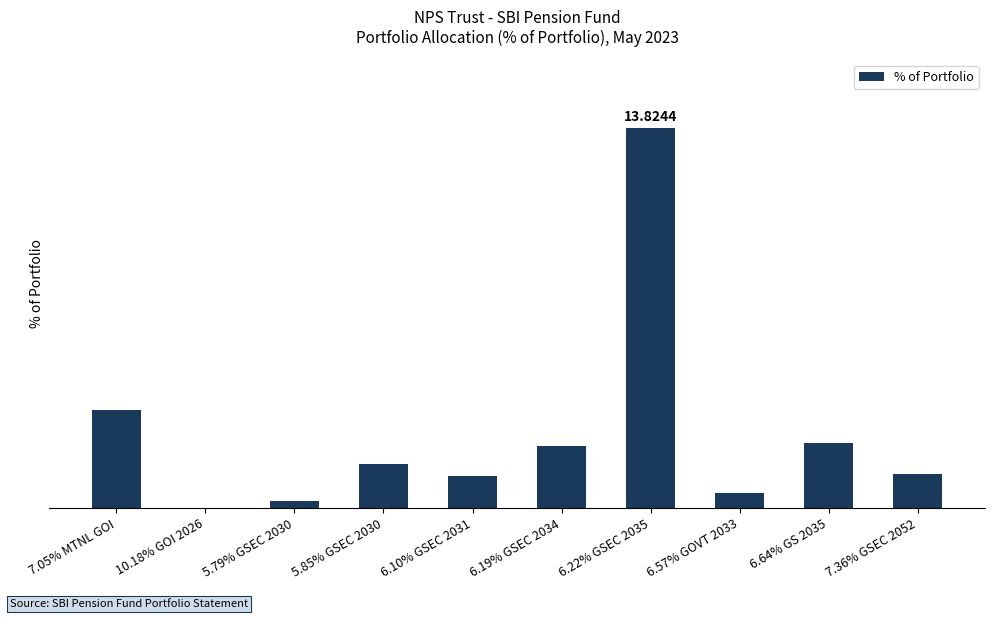

The value at 6.22% GSEC 2035 is 8.7. True or false?

False